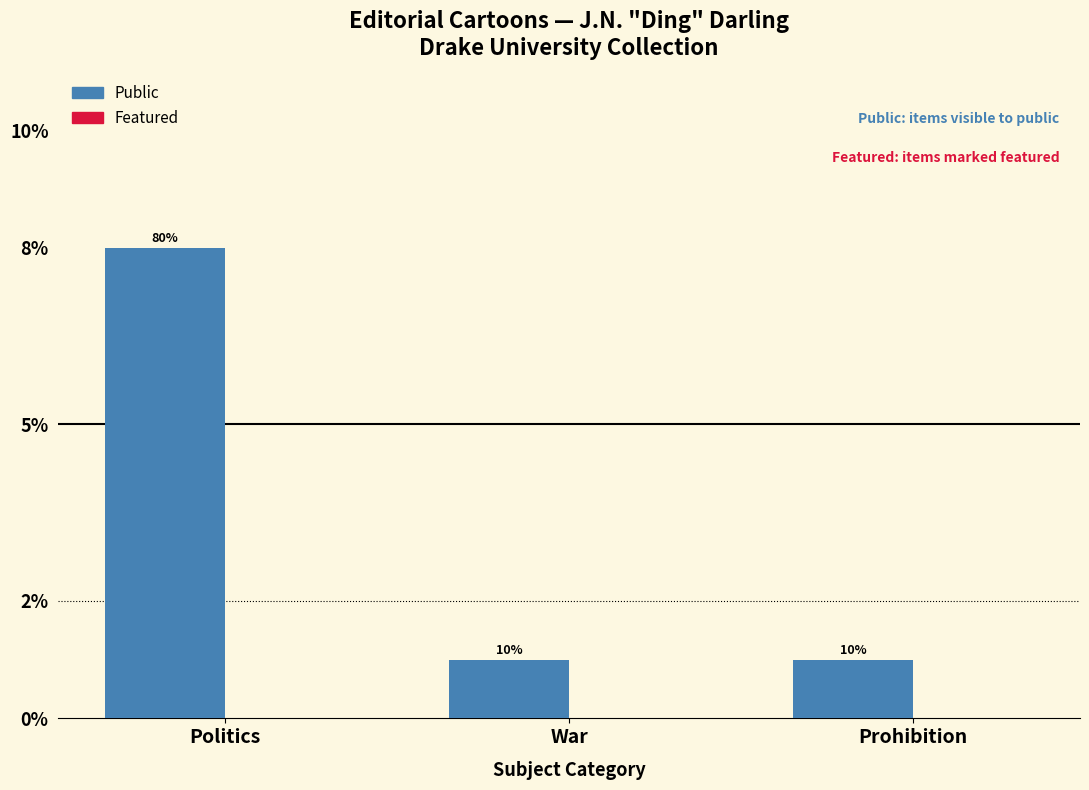

Does the chart contain any negative values?

No